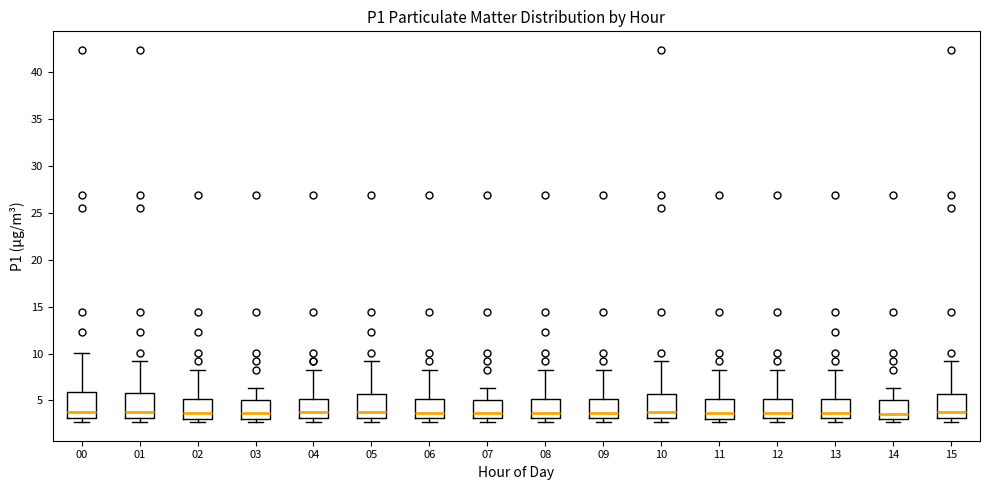

Where is the lower edge of the box at x = 07 on the y-axis? The values are not printed on the chart, so give them approximately, as read against the axis.

3.0